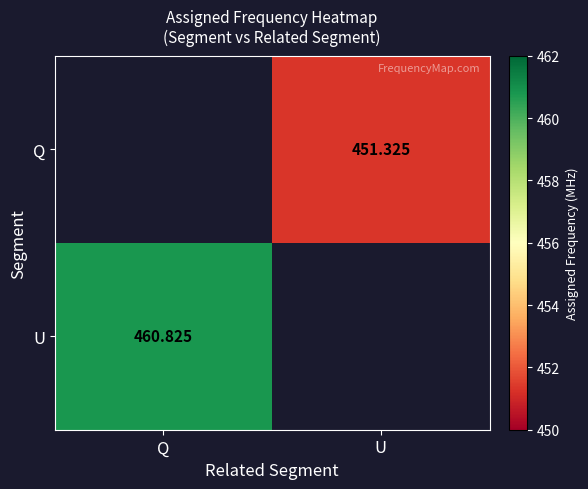

Is the value of U at Q greater than the value of Q at U?

Yes